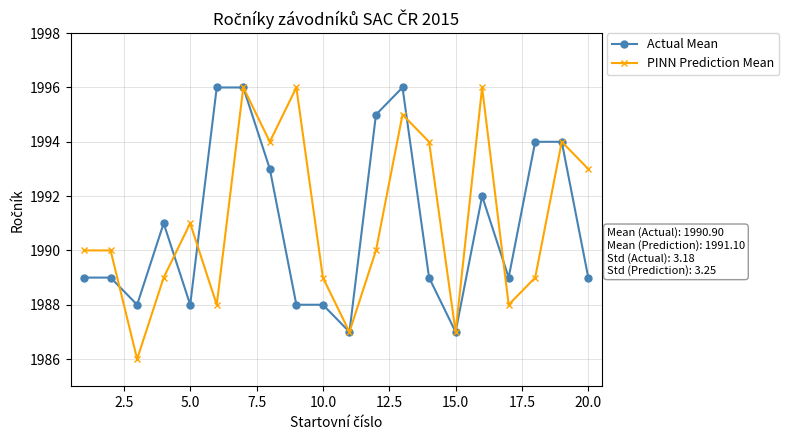

What is the maximum value for PINN Prediction Mean?

1996